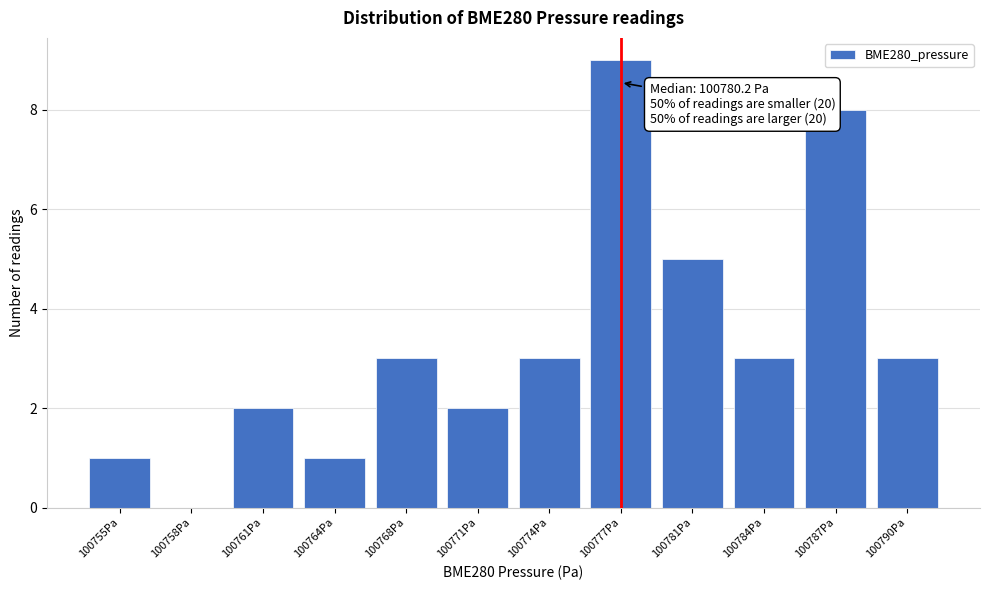

Reading left to right, transcribe all the data shown in this chart.

100755Pa=1	100758Pa=0	100761Pa=2	100764Pa=1	100768Pa=3	100771Pa=2	100774Pa=3	100777Pa=9	100781Pa=5	100784Pa=3	100787Pa=8	100790Pa=3